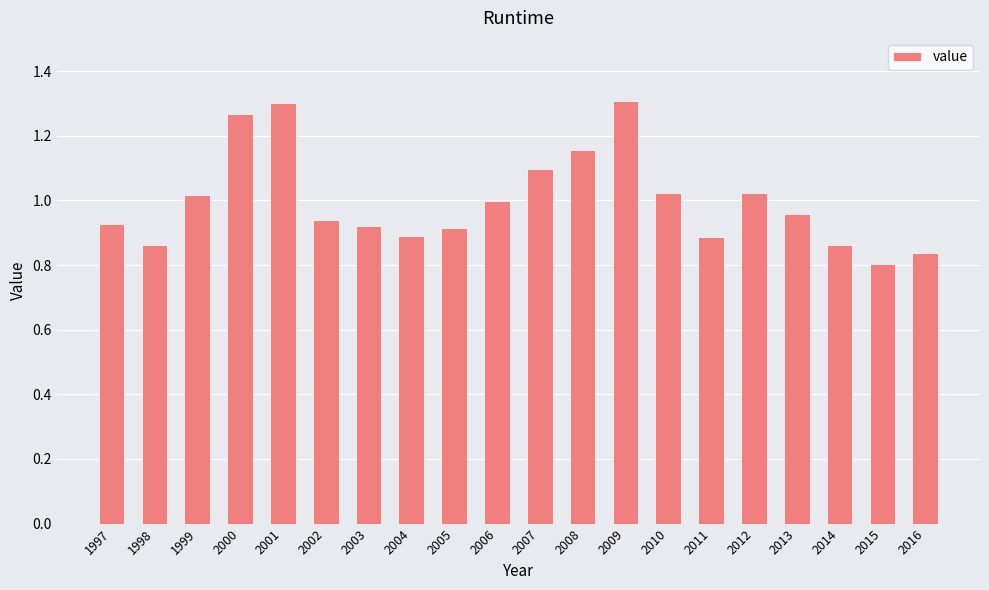

What is the difference between the values at 2012 and 2001?

0.3